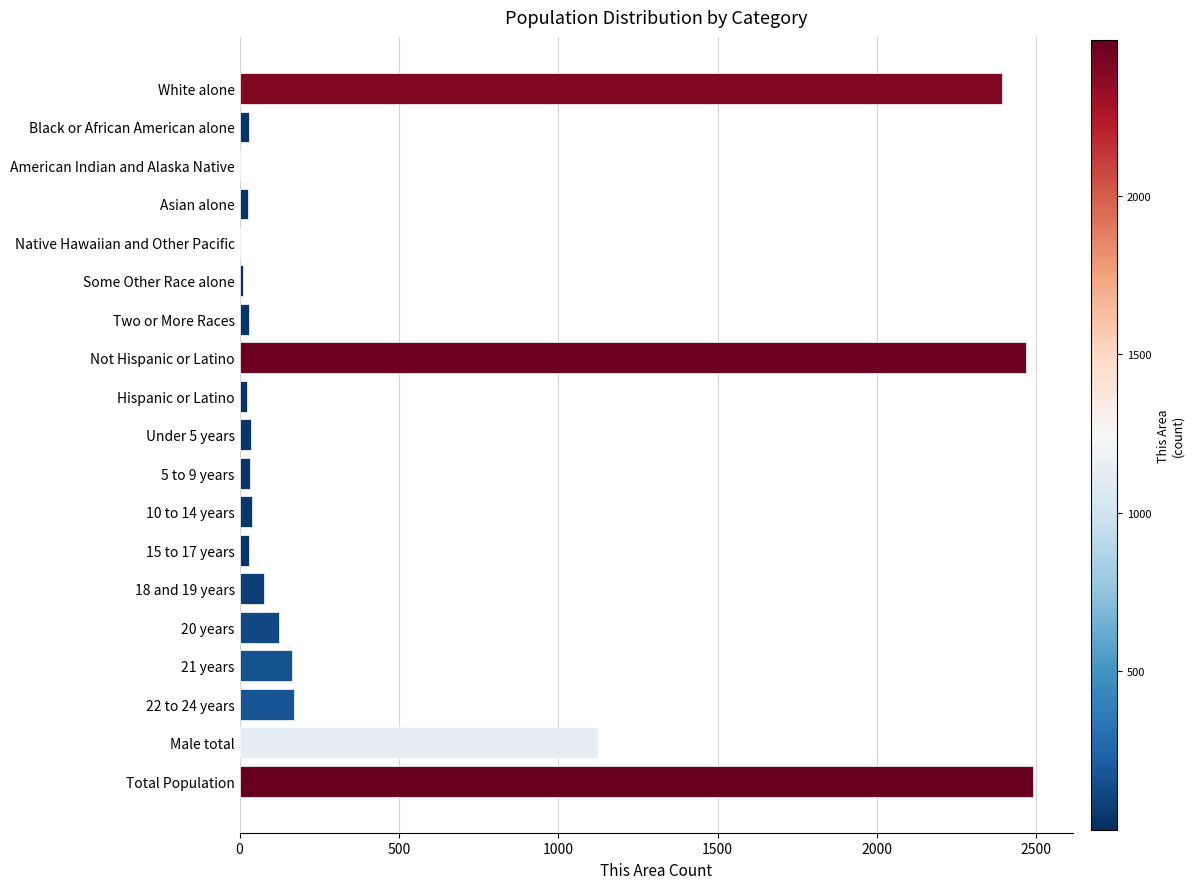

How many categories are shown in the chart?

19